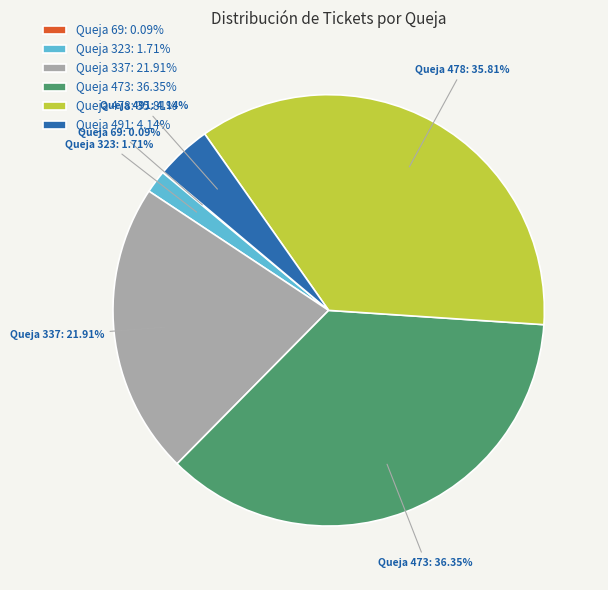

Is there a majority slice in this chart?

No